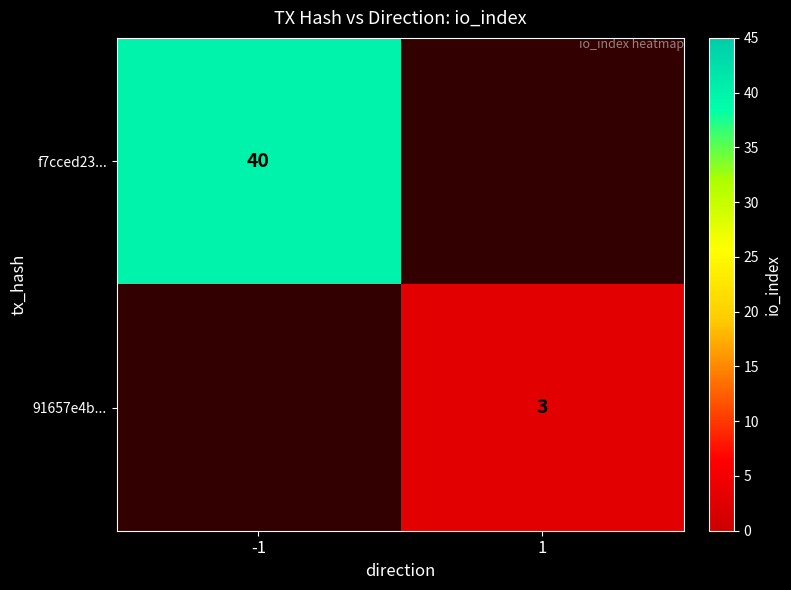

Which category has the highest value across all series?

-1